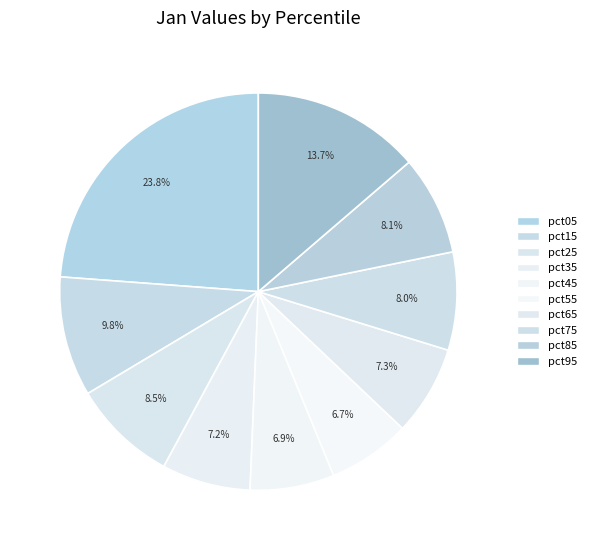

Does any single category account for the majority?

No